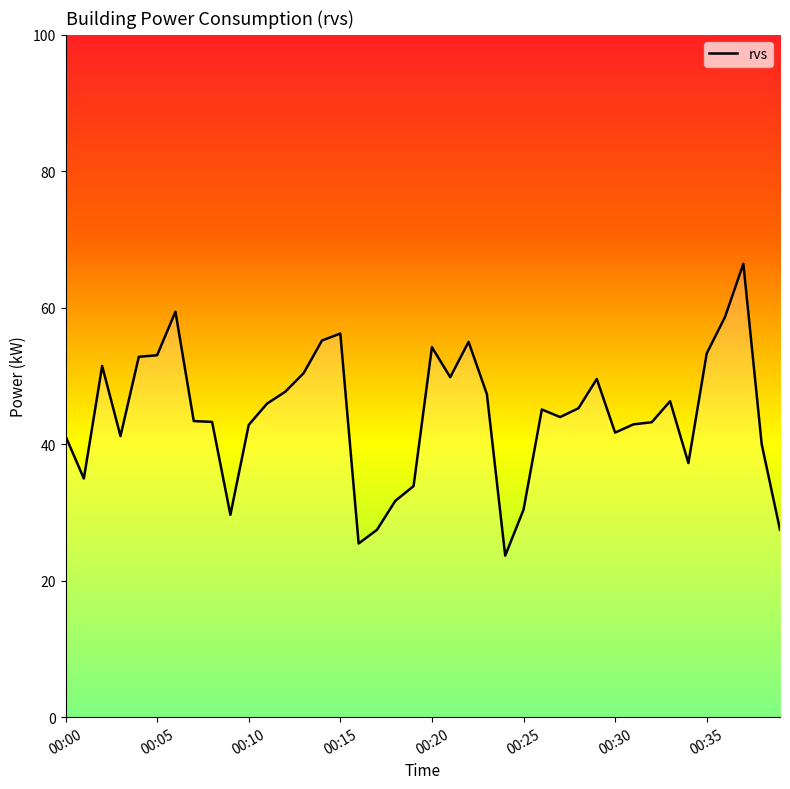

What is the difference between the maximum and minimum values?

42.8